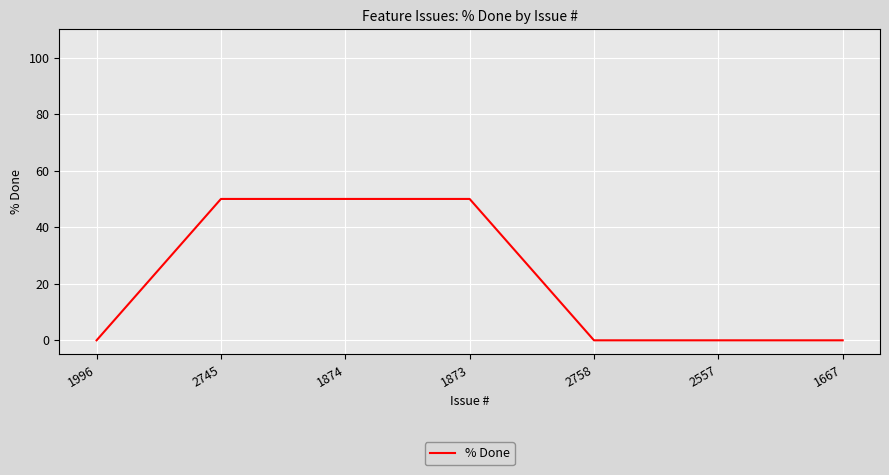

What is the average value?

21